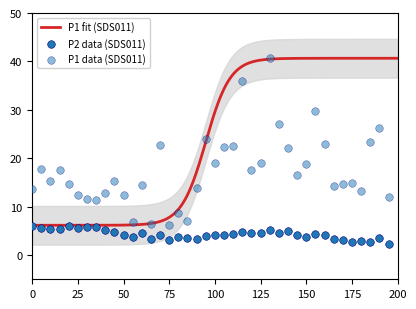

Which series contains the highest Y value?

P1